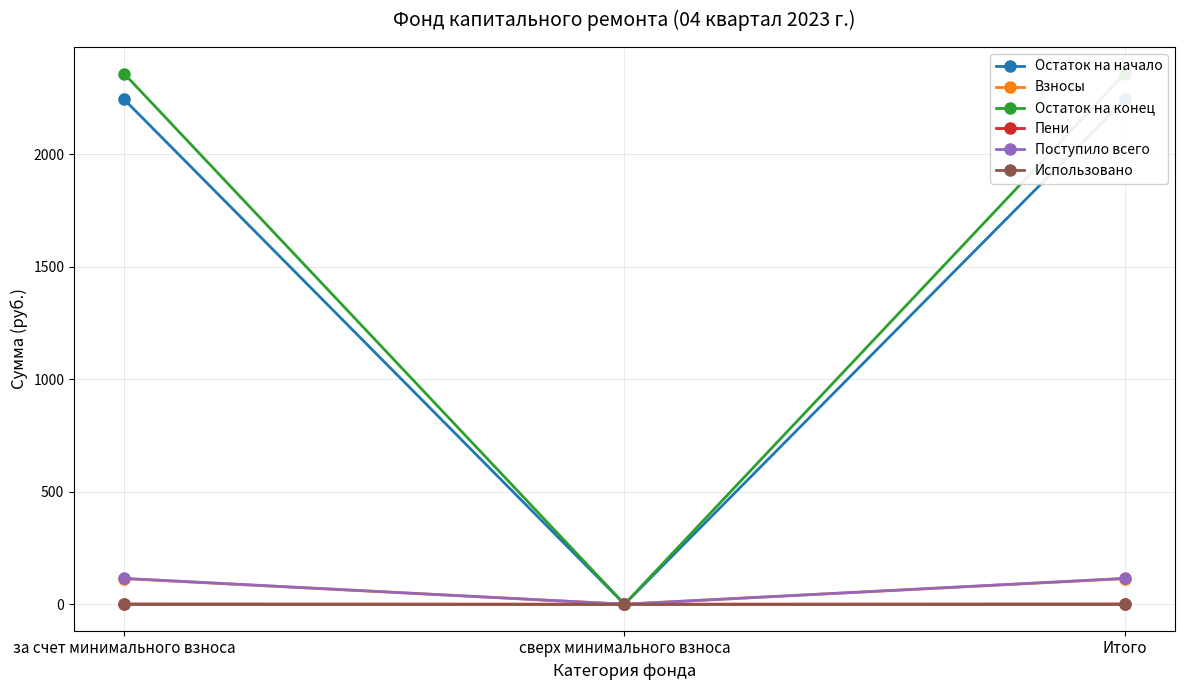

What is the sum of the Остаток на начало values at сверх минимального взноса and за счет минимального взноса?

2243.8